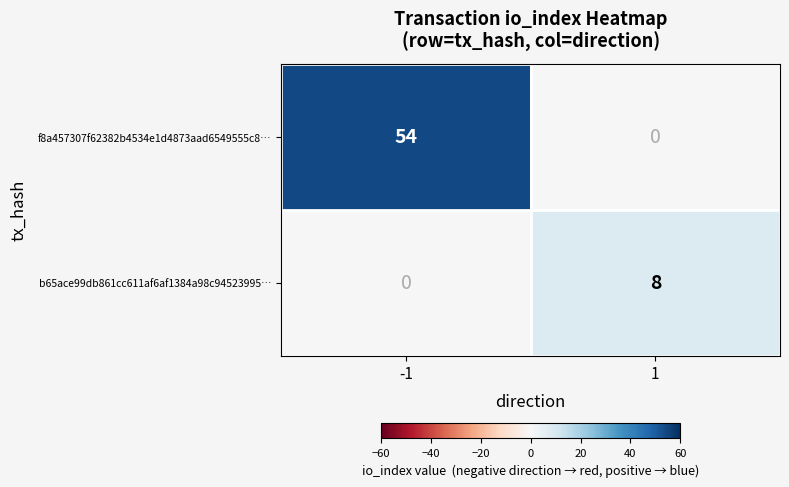

Is the value of f8a457307f62382b4534e1d4873aad6549555c8… at 1 greater than the value of b65ace99db861cc611af6af1384a98c94523995… at 1?

No